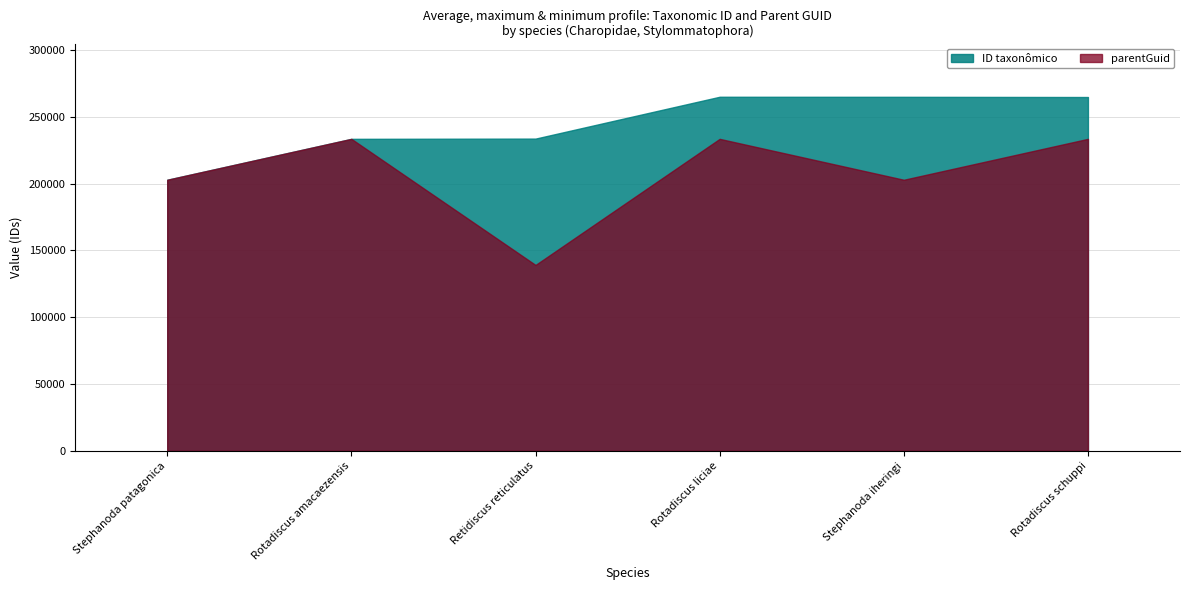

Where is the first local maximum for ID taxonômico?

Rotadiscus liciae